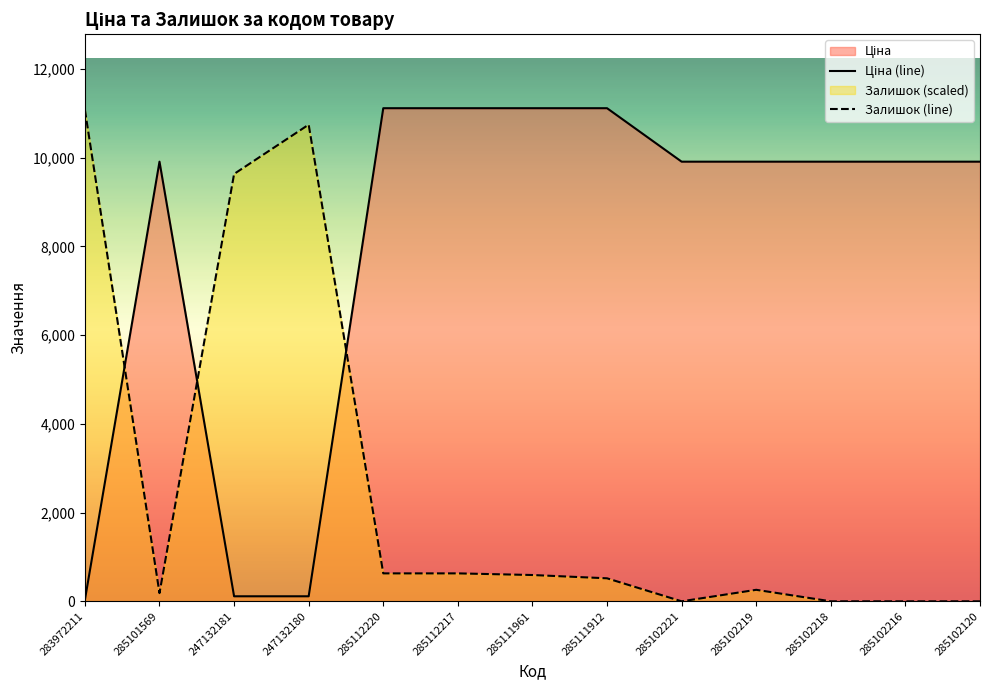

What is the maximum value for Ціна?

11113.6